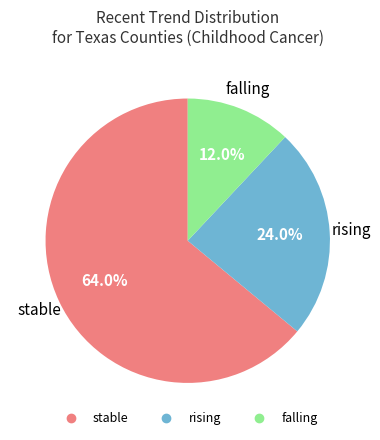

The rising slice represents 24% of the pie. True or false?

True